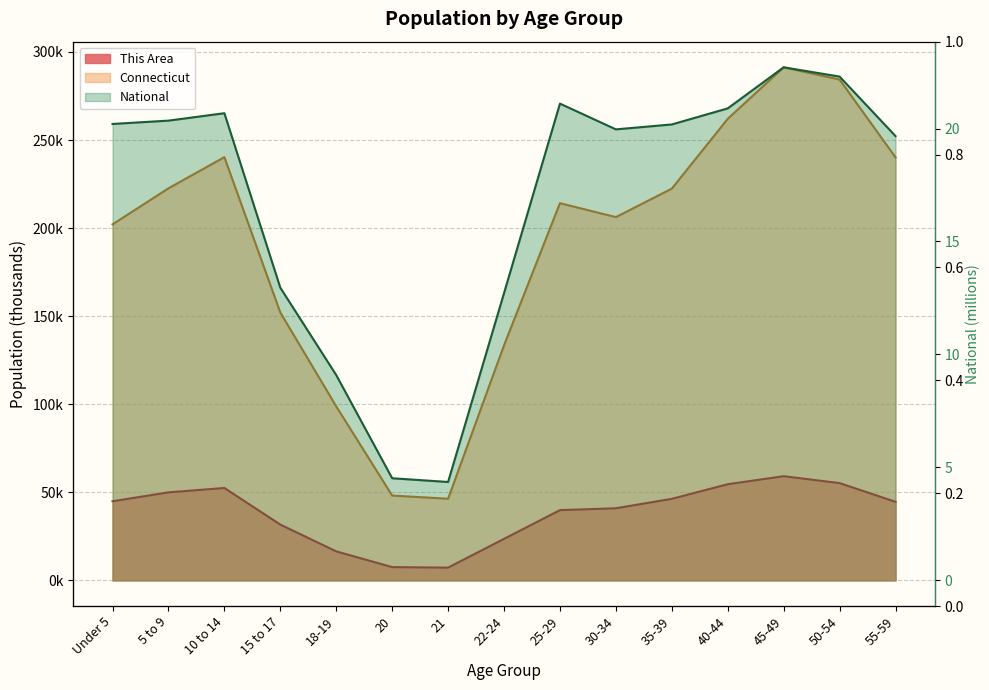

Which category has the highest value in the National series?

45-49